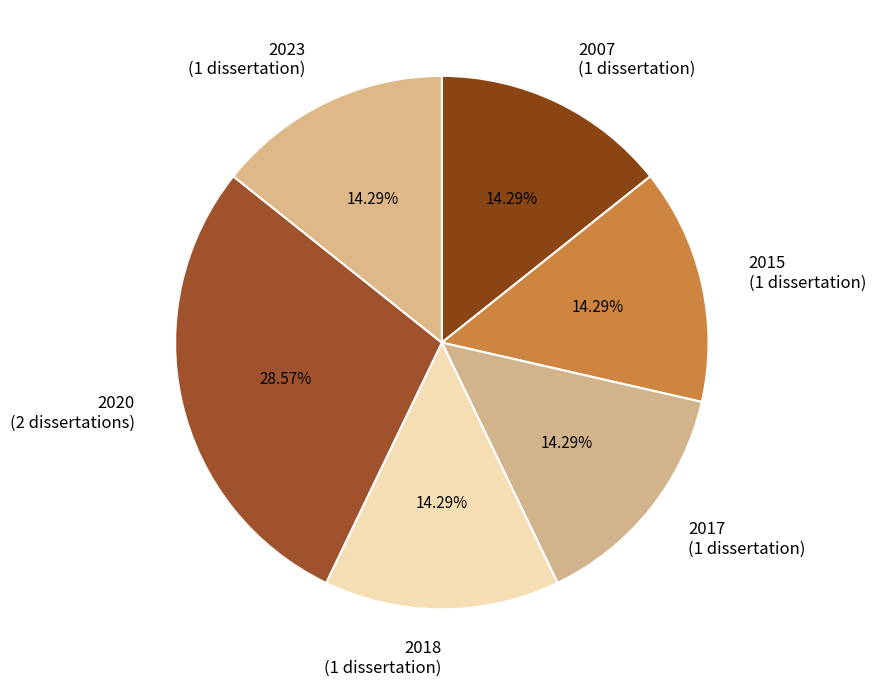

Approximately how many times larger is the value at 2017 compared to 2015?

1.0